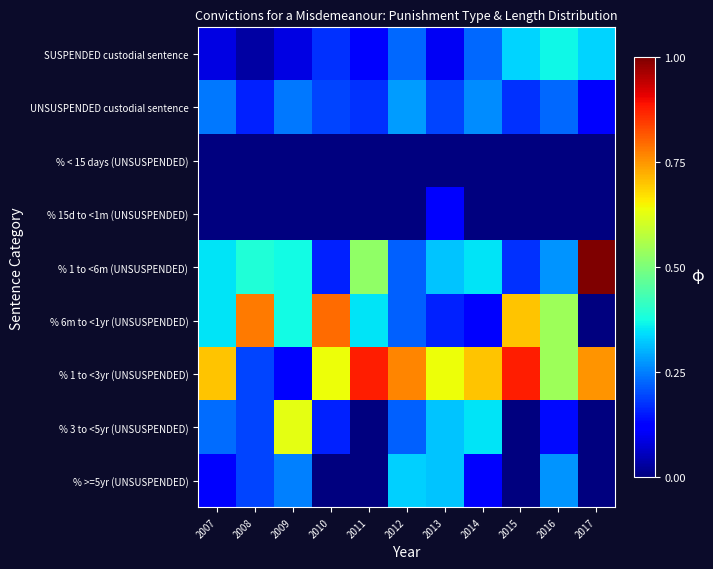

Reading left to right, what are all the values shown in this chart?

SUSPENDED custodial sentence: 2007=0.1	2008=0.0	2009=0.1	2010=0.2	2011=0.1	2012=0.2	2013=0.1	2014=0.2	2015=0.3	2016=0.4	2017=0.3
UNSUSPENDED custodial sentence: 2007=0.2	2008=0.2	2009=0.2	2010=0.2	2011=0.2	2012=0.3	2013=0.2	2014=0.3	2015=0.2	2016=0.2	2017=0.1
% < 15 days (UNSUSPENDED): 2007=0.0	2008=0.0	2009=0.0	2010=0.0	2011=0.0	2012=0.0	2013=0.0	2014=0.0	2015=0.0	2016=0.0	2017=0.0
% 15d to <1m (UNSUSPENDED): 2007=0.0	2008=0.0	2009=0.0	2010=0.0	2011=0.0	2012=0.0	2013=0.1	2014=0.0	2015=0.0	2016=0.0	2017=0.0
% 1 to <6m (UNSUSPENDED): 2007=0.4	2008=0.4	2009=0.4	2010=0.2	2011=0.5	2012=0.2	2013=0.3	2014=0.4	2015=0.2	2016=0.3	2017=1.0
% 6m to <1yr (UNSUSPENDED): 2007=0.4	2008=0.8	2009=0.4	2010=0.8	2011=0.4	2012=0.2	2013=0.2	2014=0.1	2015=0.7	2016=0.5	2017=0.0
% 1 to <3yr (UNSUSPENDED): 2007=0.7	2008=0.2	2009=0.1	2010=0.6	2011=0.9	2012=0.8	2013=0.6	2014=0.7	2015=0.9	2016=0.5	2017=0.8
% 3 to <5yr (UNSUSPENDED): 2007=0.2	2008=0.2	2009=0.6	2010=0.2	2011=0.0	2012=0.2	2013=0.3	2014=0.4	2015=0.0	2016=0.1	2017=0.0
% >=5yr (UNSUSPENDED): 2007=0.1	2008=0.2	2009=0.3	2010=0.0	2011=0.0	2012=0.3	2013=0.3	2014=0.1	2015=0.0	2016=0.3	2017=0.0